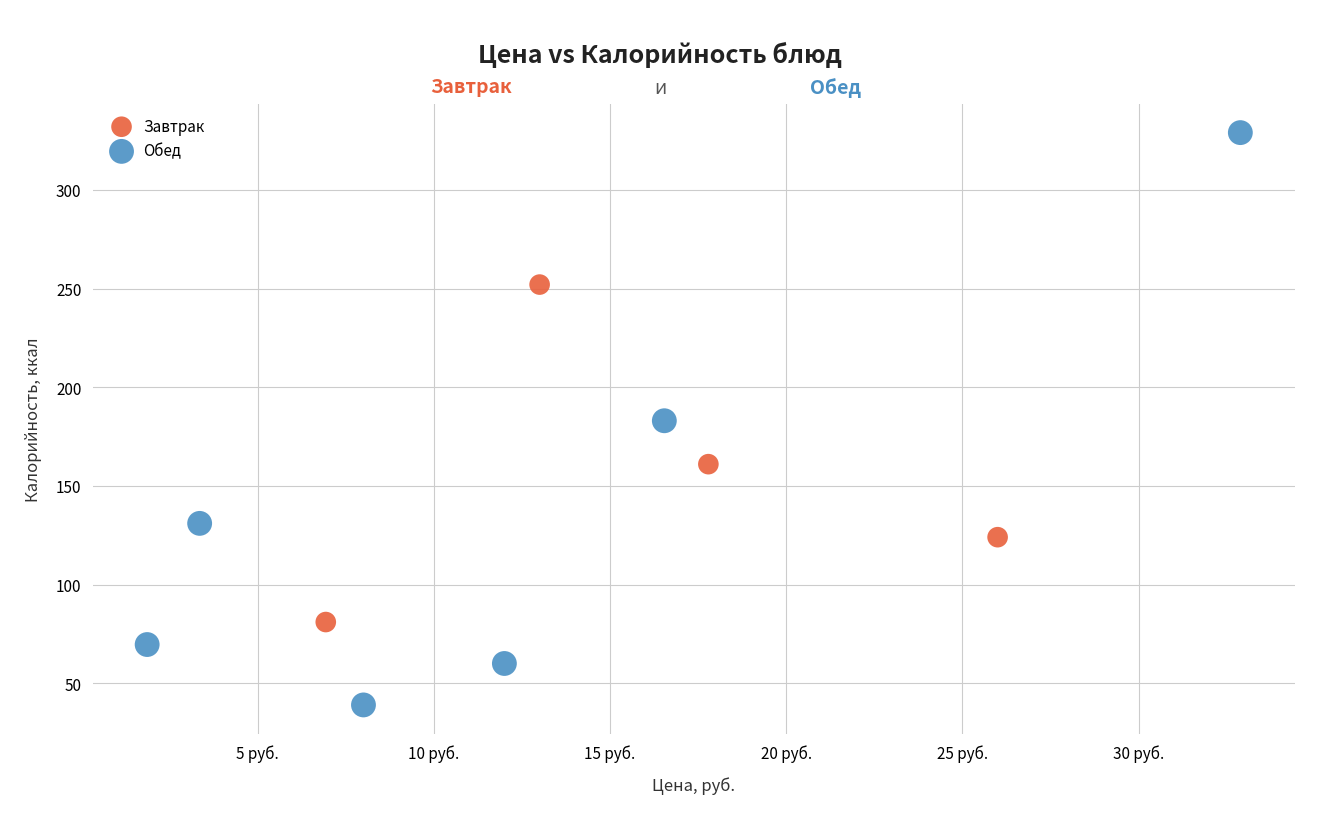

Which series contains the highest Y value?

Обед